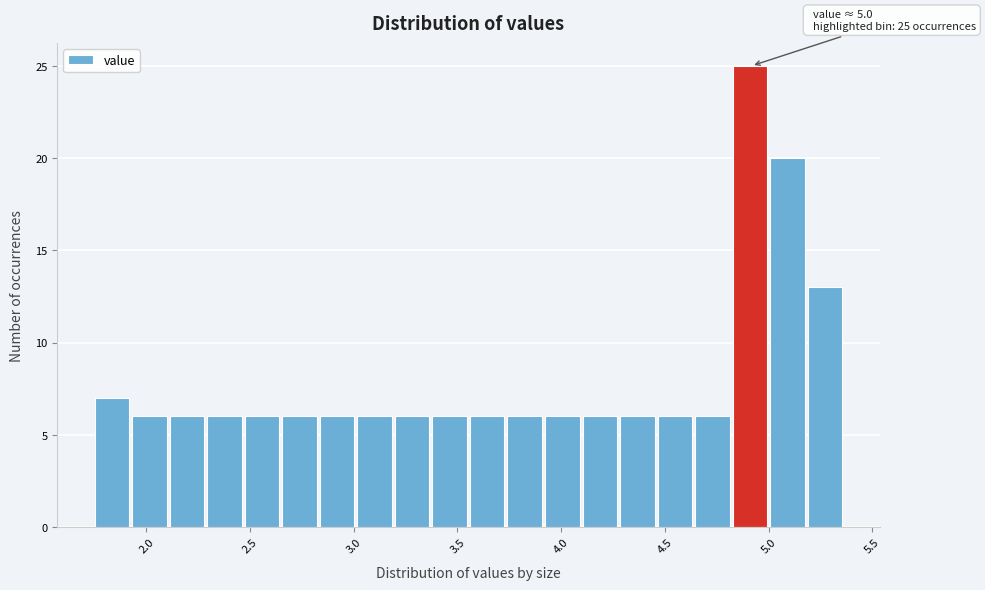

Around what value on the x-axis is the tallest bar? Give the approximate position of its centre, as read against the axis.

4.90